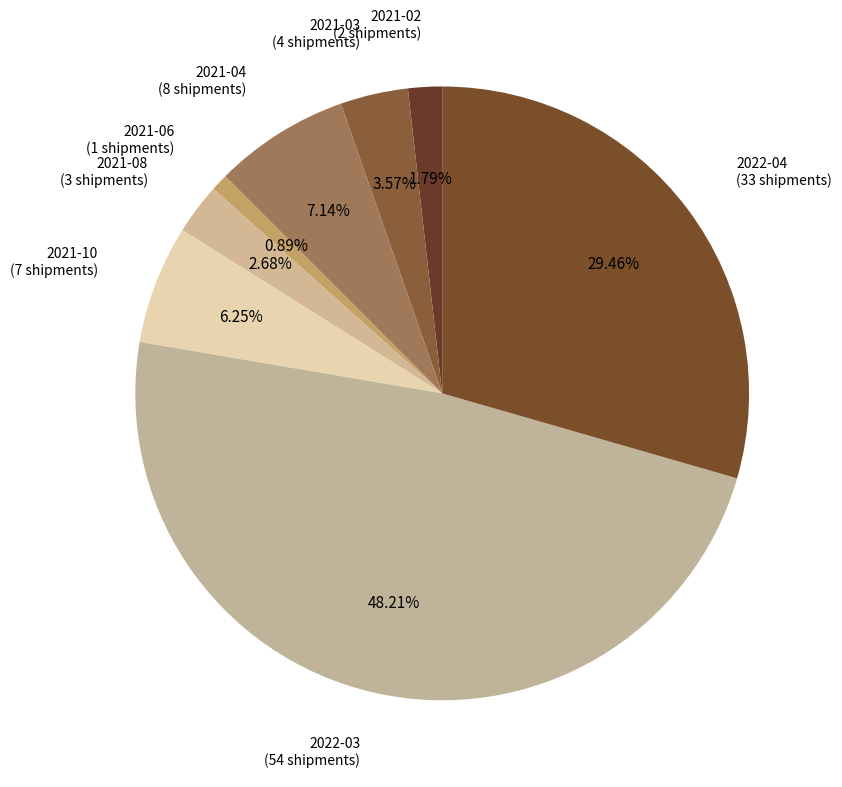

What percentage is the 2021-06 slice, to the nearest percent?

1%